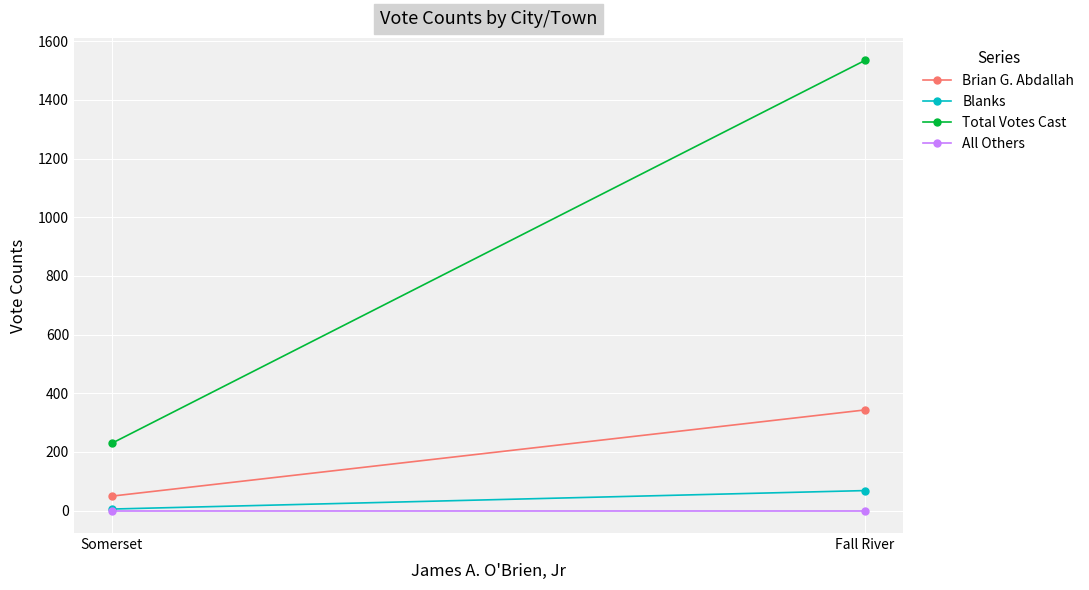

What are all the series names shown in the legend?

Brian G. Abdallah, Blanks, Total Votes Cast, All Others